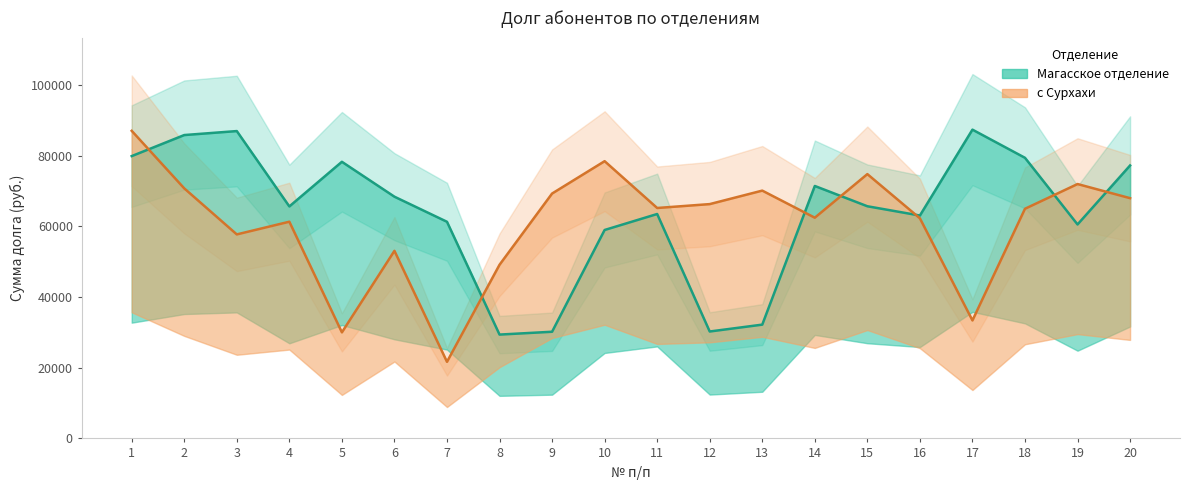

How many values in the Магасское отделение series are below 65710?

10